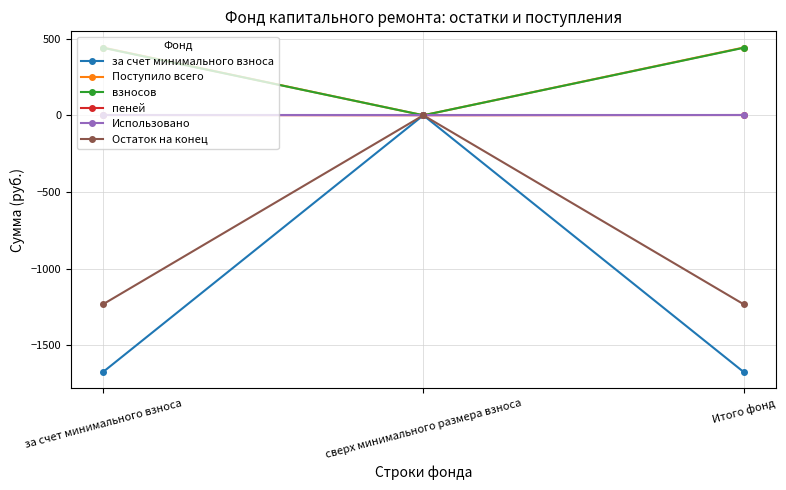

What are all the series names shown in the legend?

за счет минимального взноса, Поступило всего, взносов, пеней, Использовано, Остаток на конец